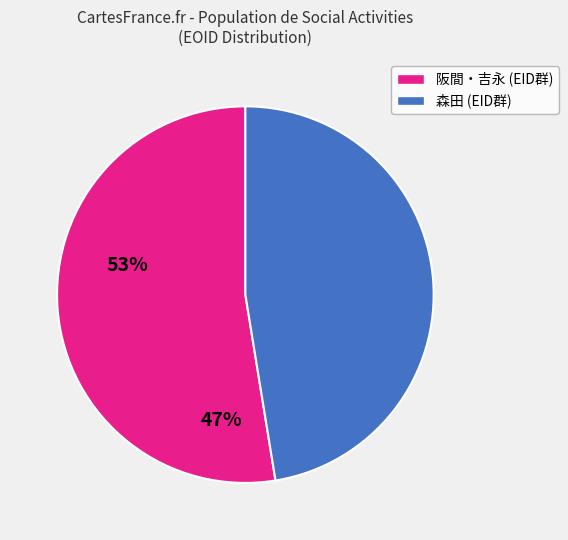

Does any single category account for the majority?

Yes